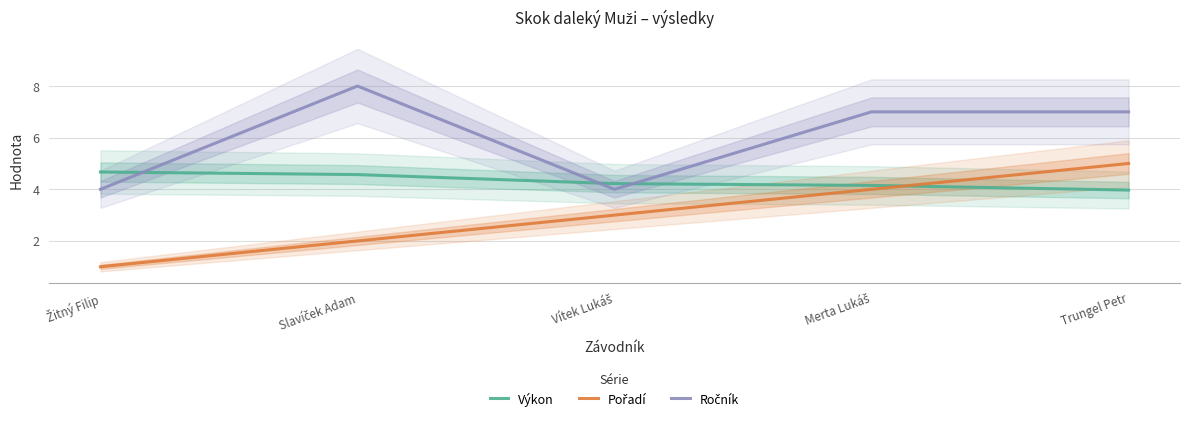

How many series are shown in this chart?

3